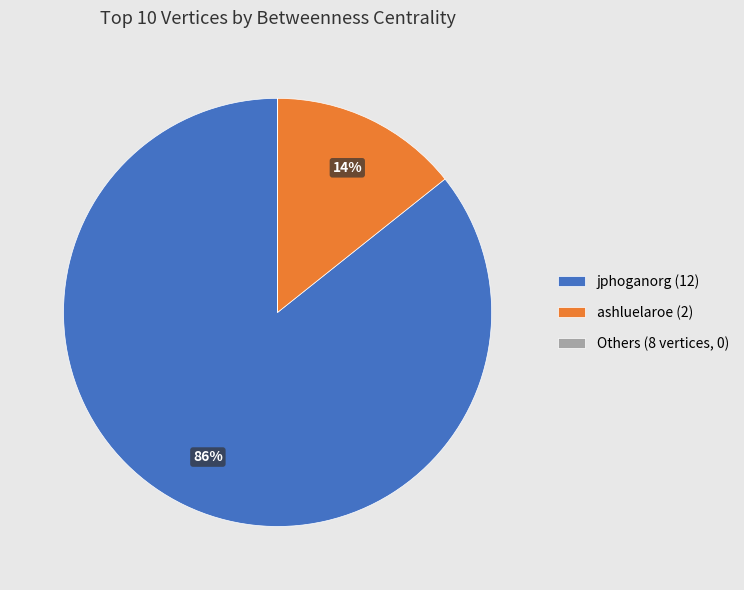

Is there a majority slice in this chart?

Yes